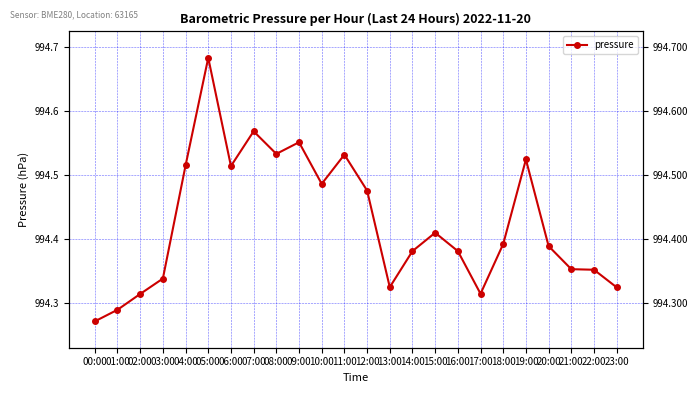

Rank the categories by value from lowest to highest.

00:00, 01:00, 02:00, 17:00, 23:00, 13:00, 03:00, 22:00, 21:00, 14:00, 16:00, 20:00, 18:00, 15:00, 12:00, 10:00, 06:00, 04:00, 19:00, 11:00, 08:00, 09:00, 07:00, 05:00